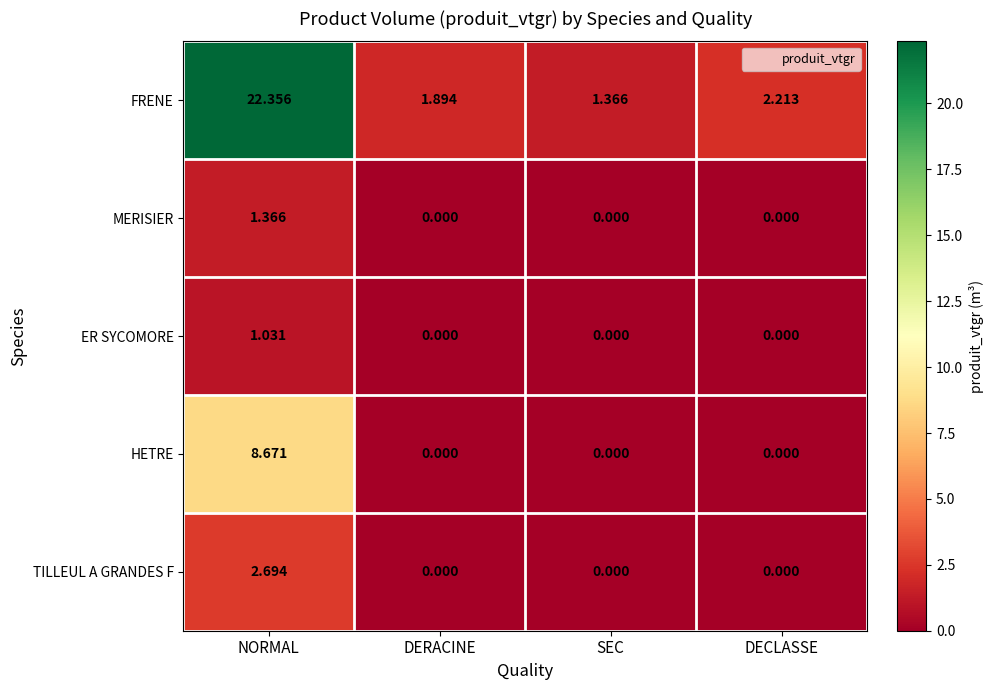

Which series changed the most between NORMAL and SEC?

FRENE